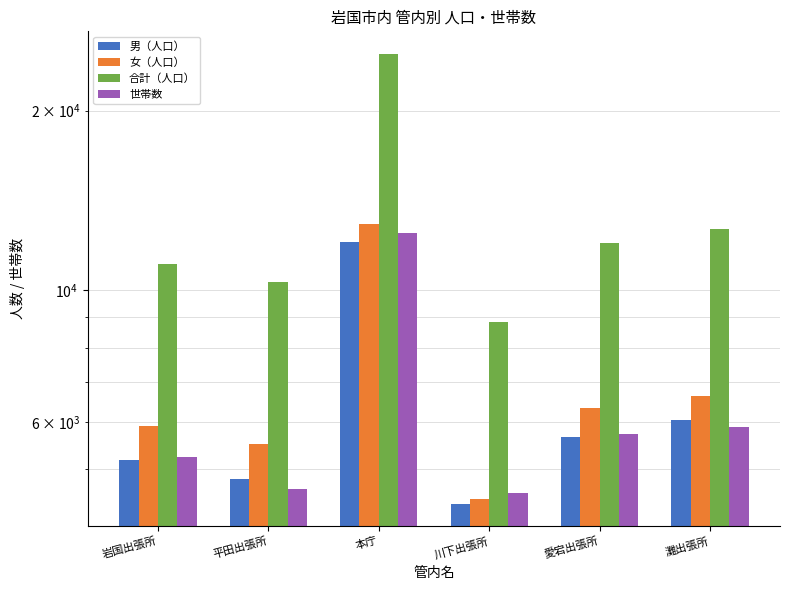

The value of 男（人口） at 岩国出張所 is 5170. True or false?

True